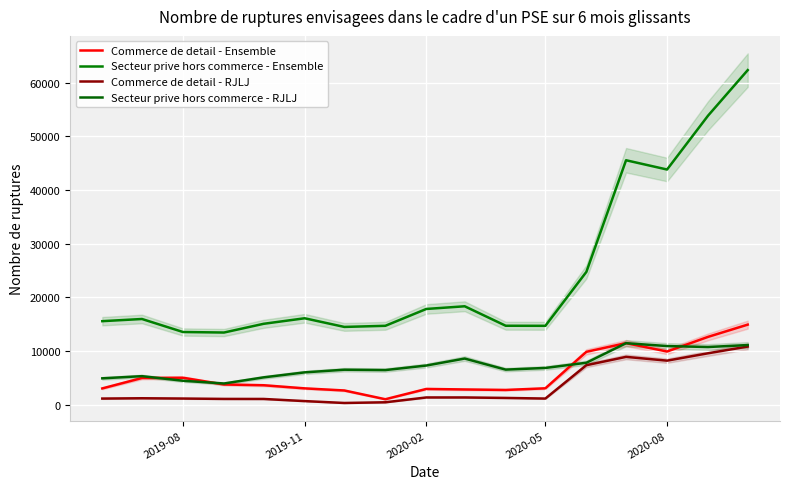

What is the difference between the maximum and second lowest values in the Commerce de detail - RJLJ series?

10374